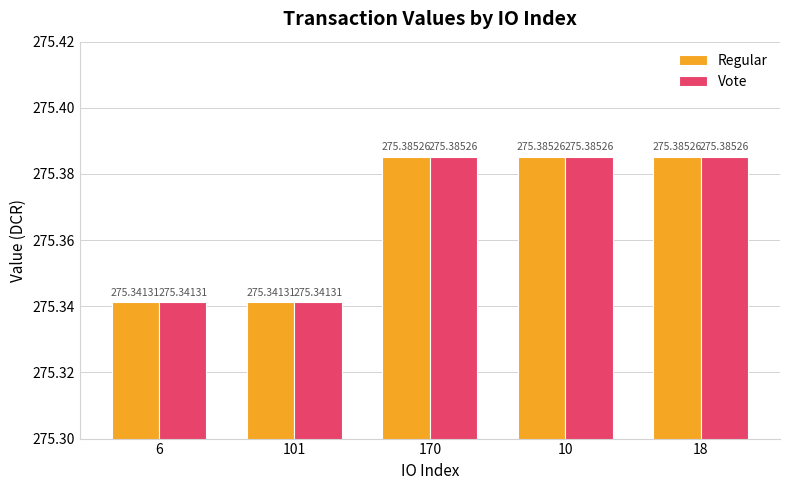

At how many categories does at least one series exceed 275?

5